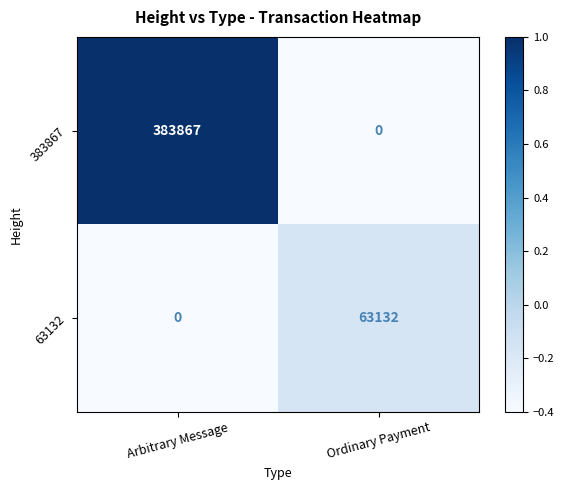

List the series in order of their overall mean, lowest first.

63132, 383867